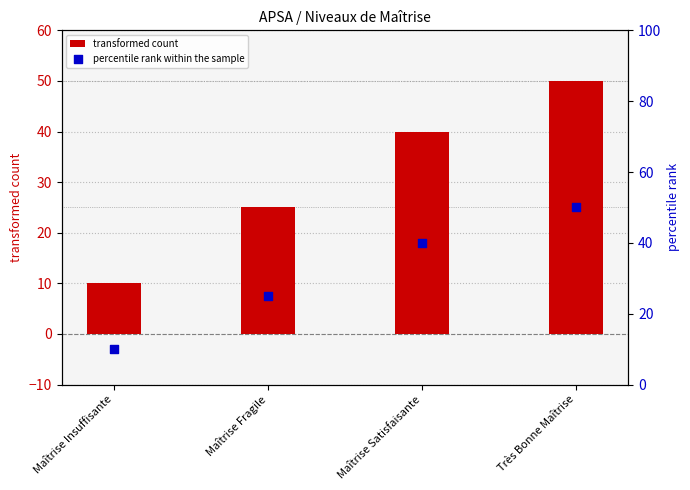

At which category is the sum across all series the highest?

Très Bonne Maîtrise